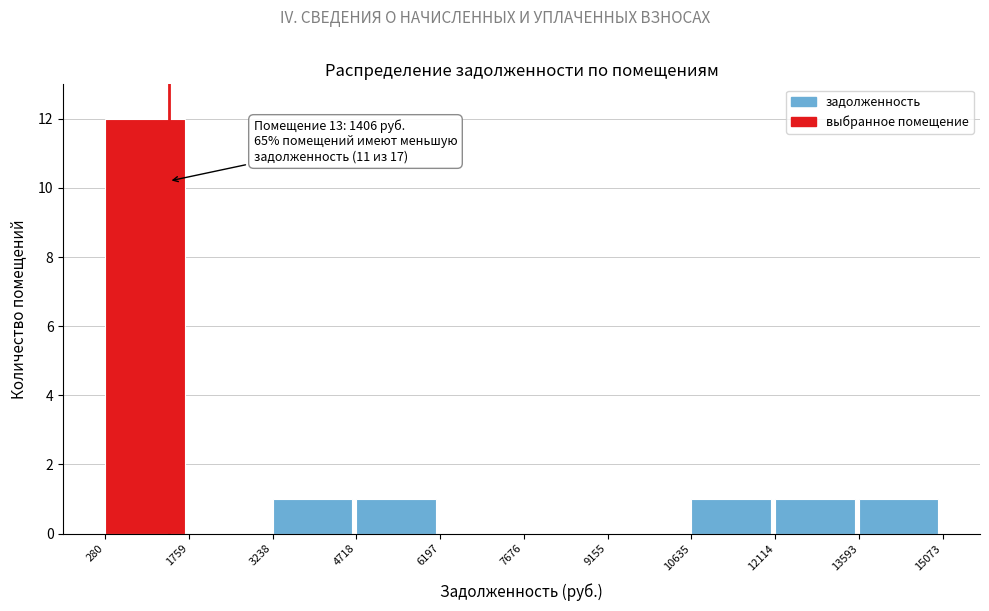

Over which range of the x-axis is the bar tallest?

280 to 1759